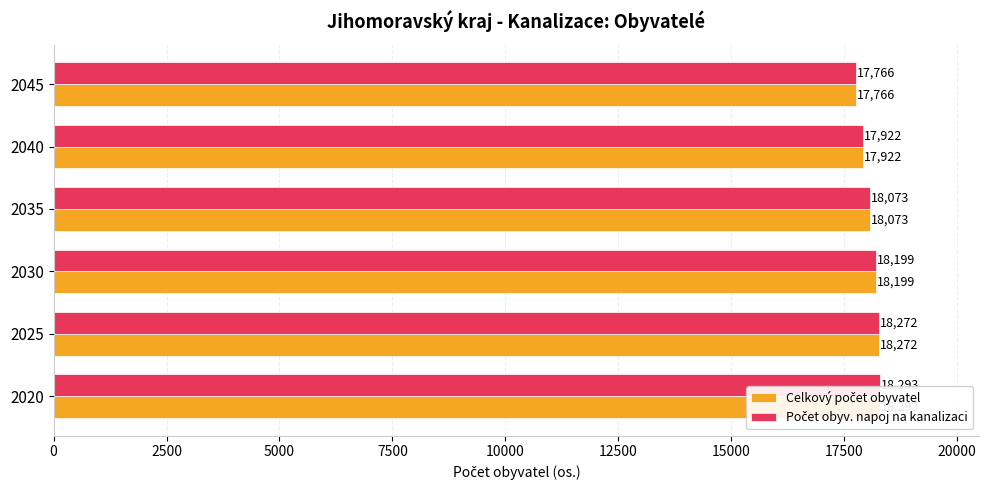

List the series in order of their peak value, highest first.

Celkový počet obyvatel, Počet obyv. napoj na kanalizaci